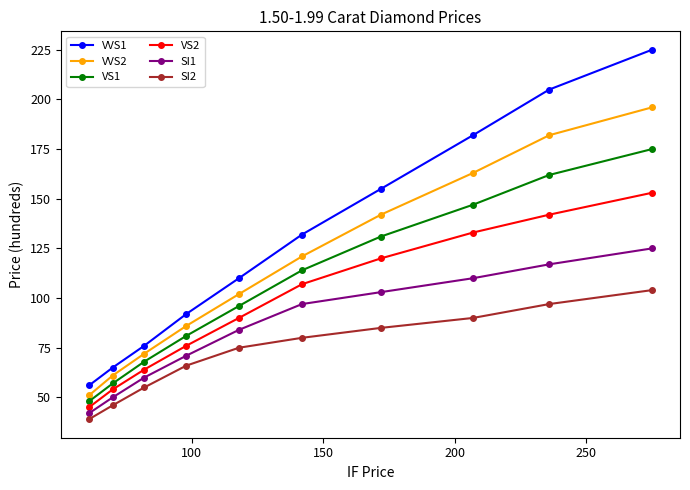

Does the chart have visible grid lines?

No